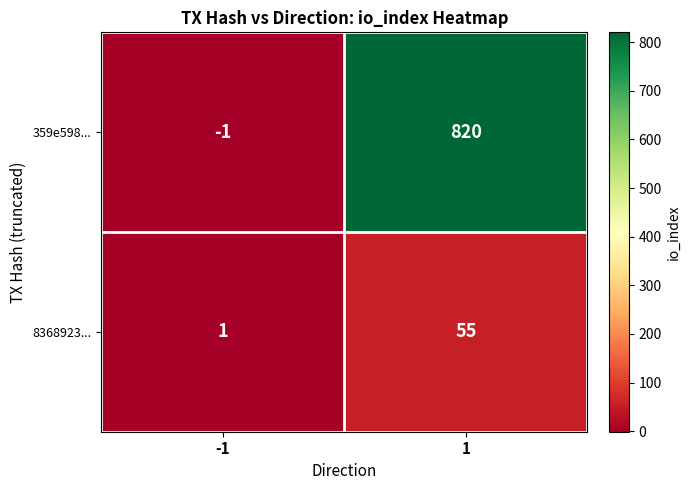

Rank the series by their average value, from lowest to highest.

8368923..., 359e598...